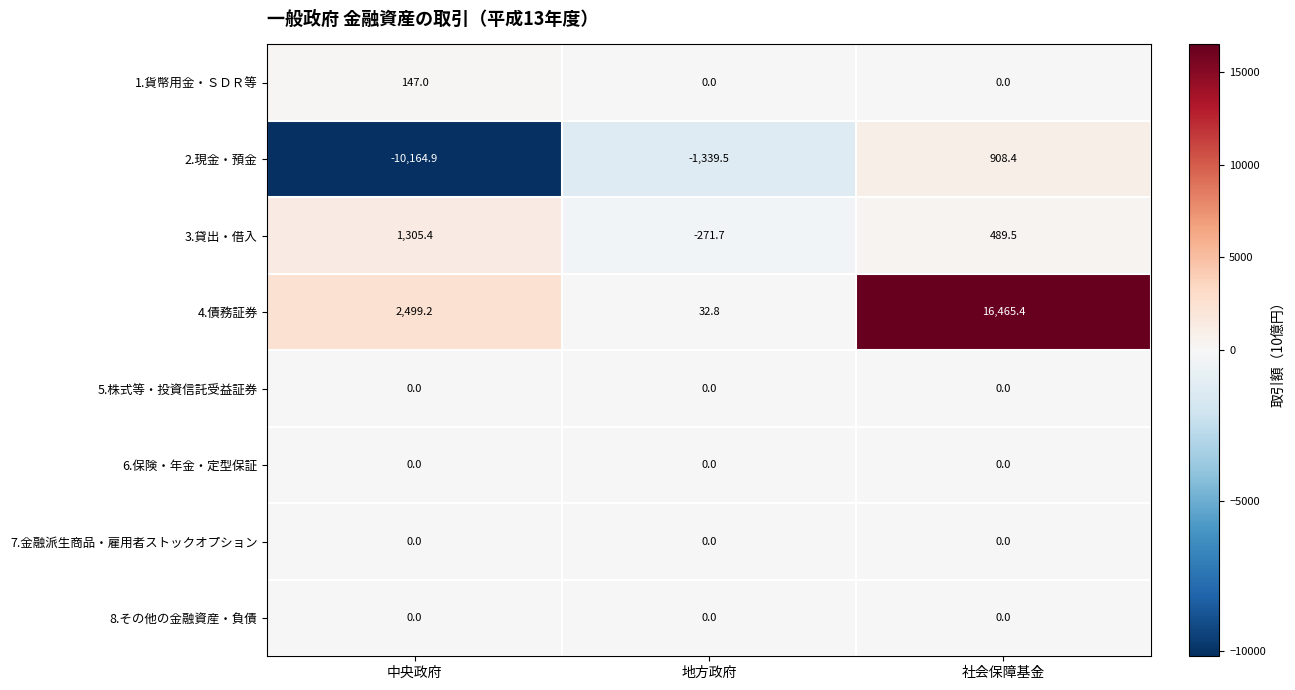

Which series has the widest spread of values?

4.債務証券